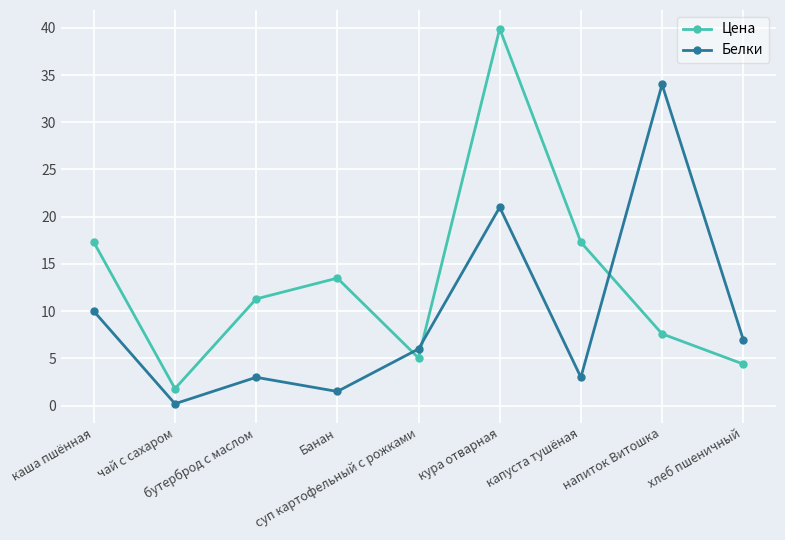

Where is Белки nearest to the value 17?

кура отварная